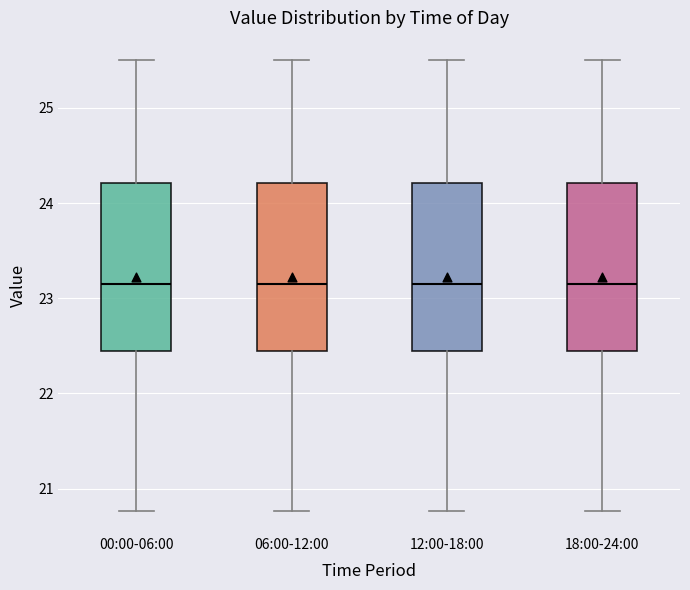

Reading left to right, read every box against the y-axis: the position of its median line, the range the box covers, and the ends of its whiskers. The values are not printed on the chart, so give them approximately, as read against the axis.

00:00-06:00: median 23.2, box 22.4 to 24.2, whiskers 20.8 to 25.5
06:00-12:00: median 23.2, box 22.4 to 24.2, whiskers 20.8 to 25.5
12:00-18:00: median 23.2, box 22.4 to 24.2, whiskers 20.8 to 25.5
18:00-24:00: median 23.2, box 22.4 to 24.2, whiskers 20.8 to 25.5